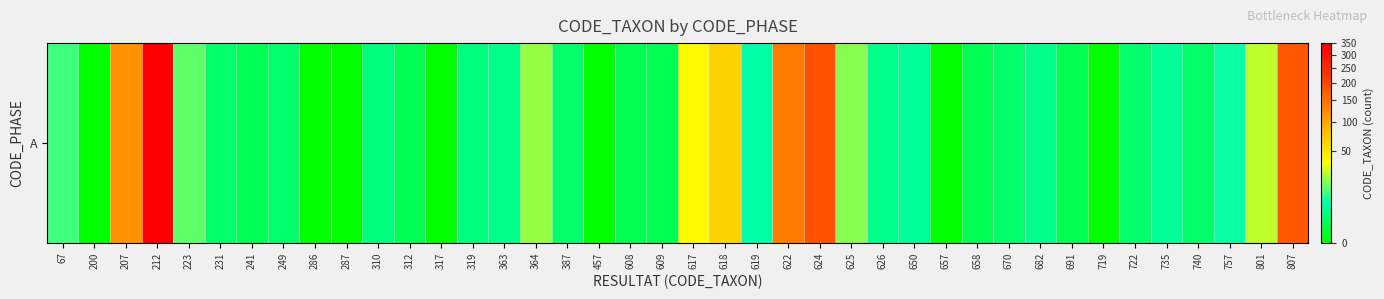

What is the sum of all values?

1211